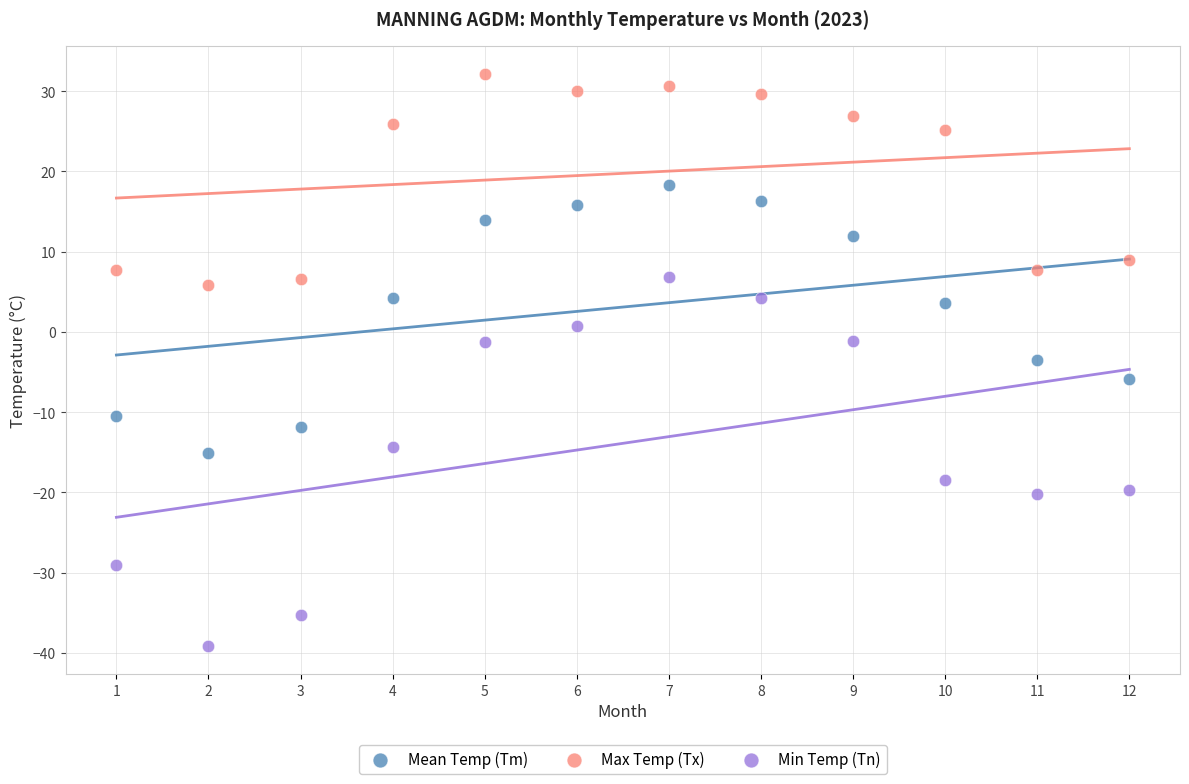

Which series reaches the maximum Y coordinate?

Max Temp (Tx)